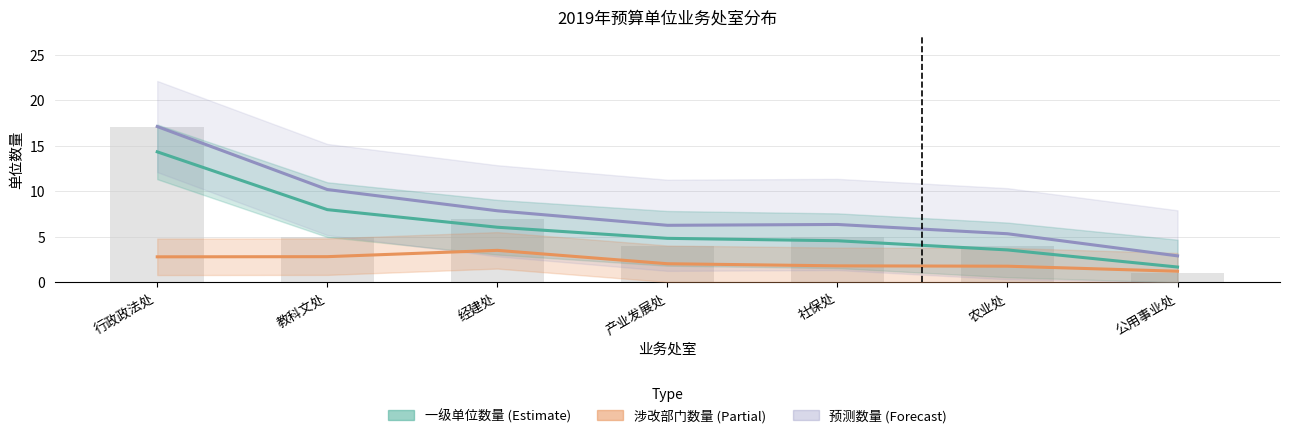

What is the highest value of the 预测数量 series?

17.1